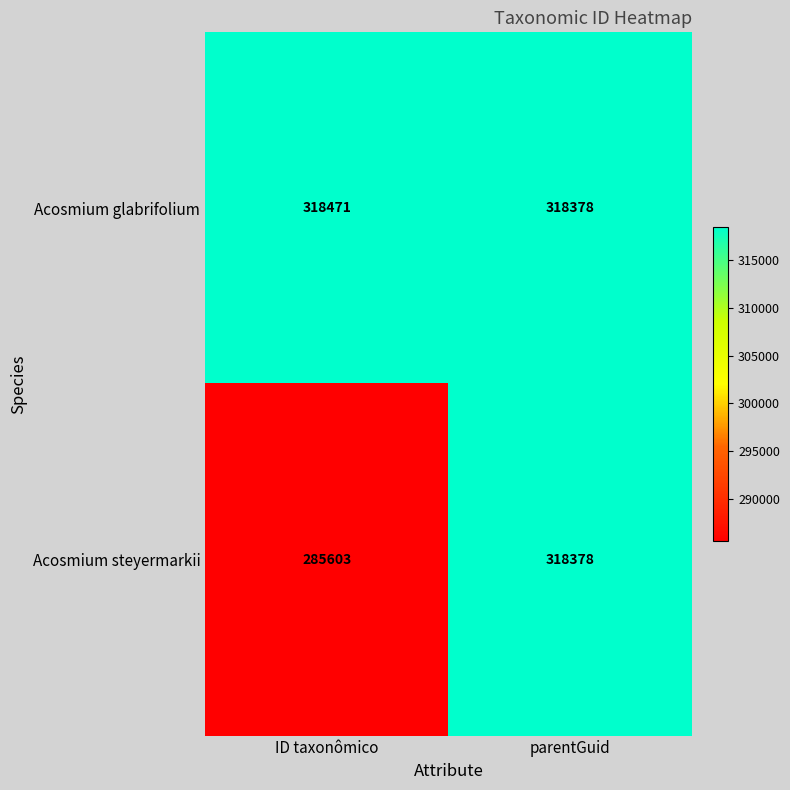

How many data points does each series have?

2